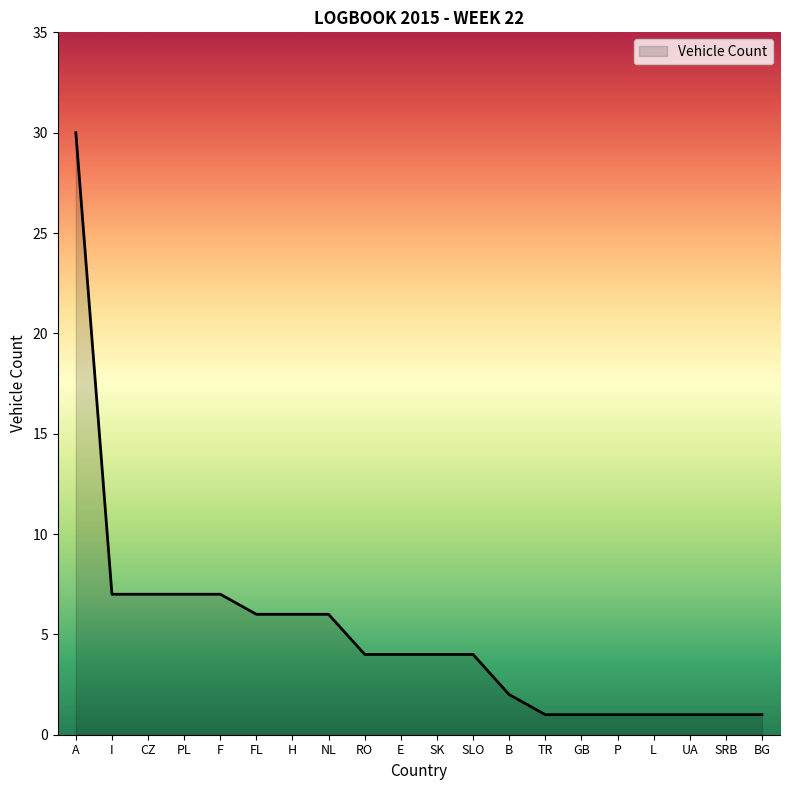

True or false: the data shows 4 at RO.

True